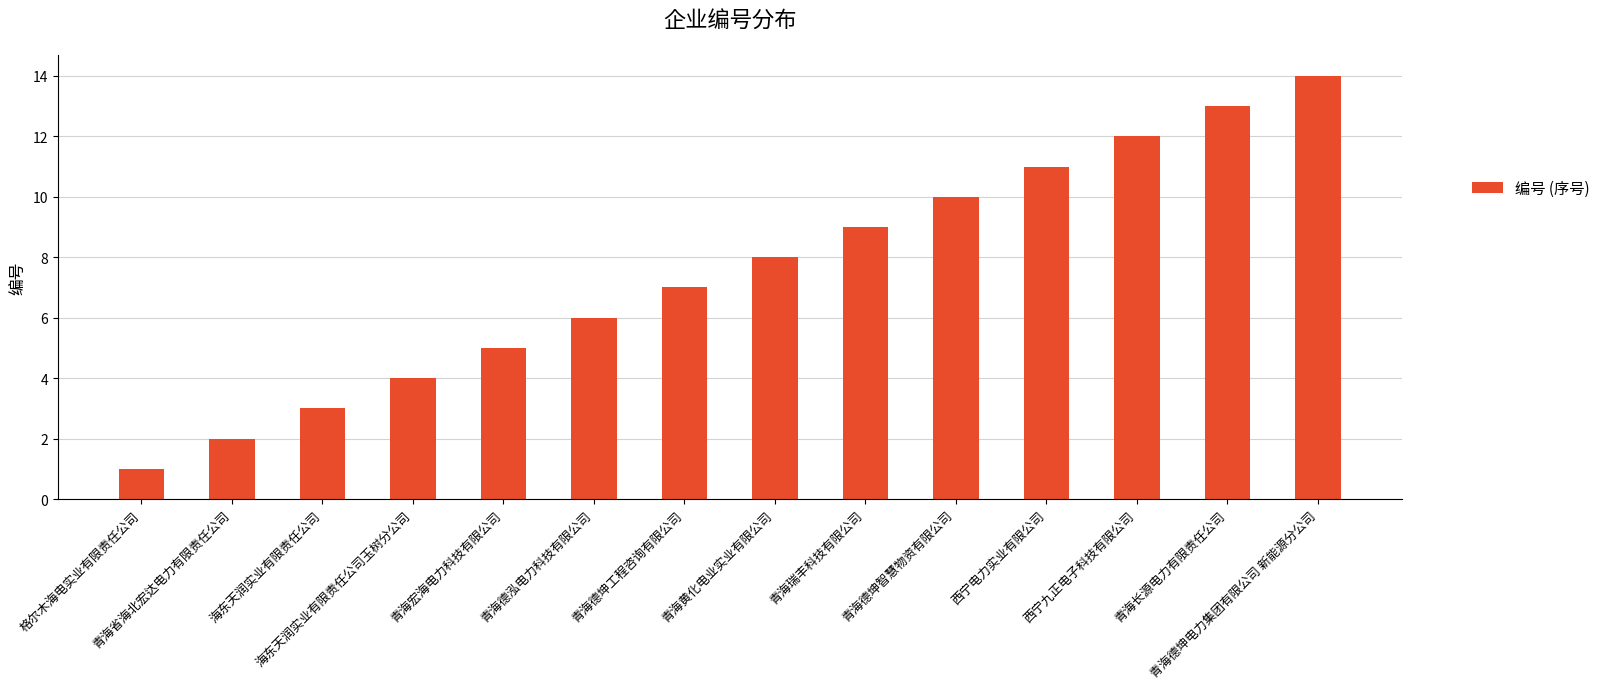

Read the value at 海东天润实业有限责任公司.

3